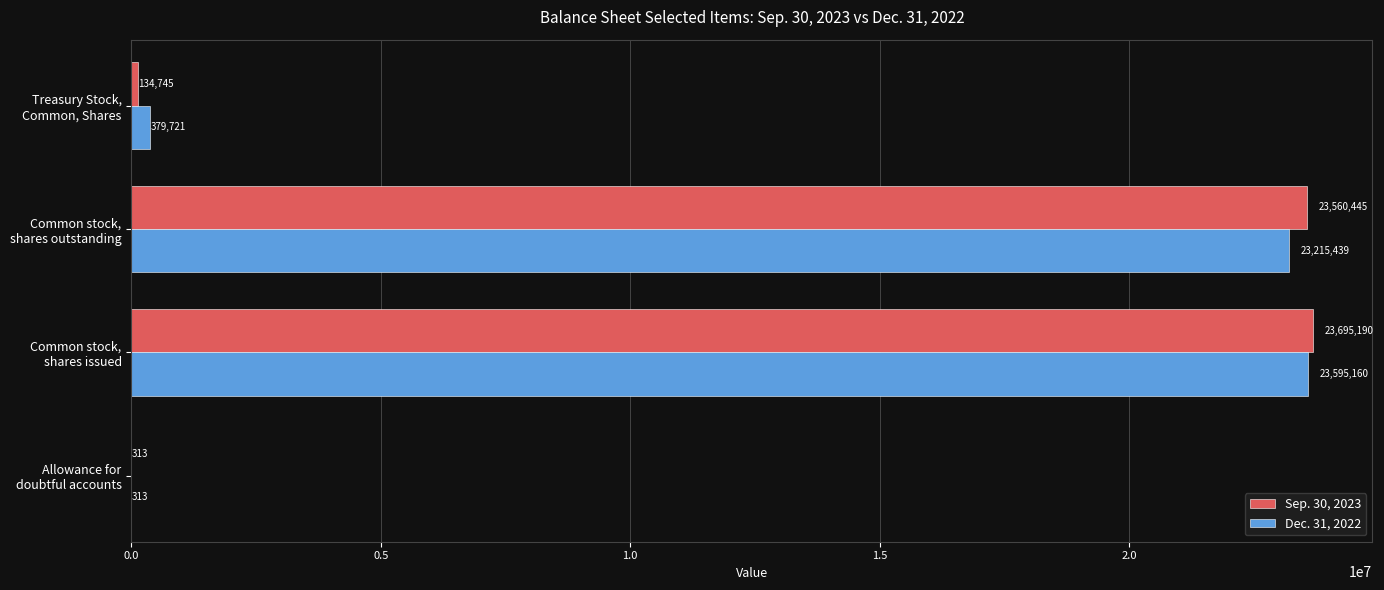

What is the highest value of the Sep. 30, 2023 series?

23695190